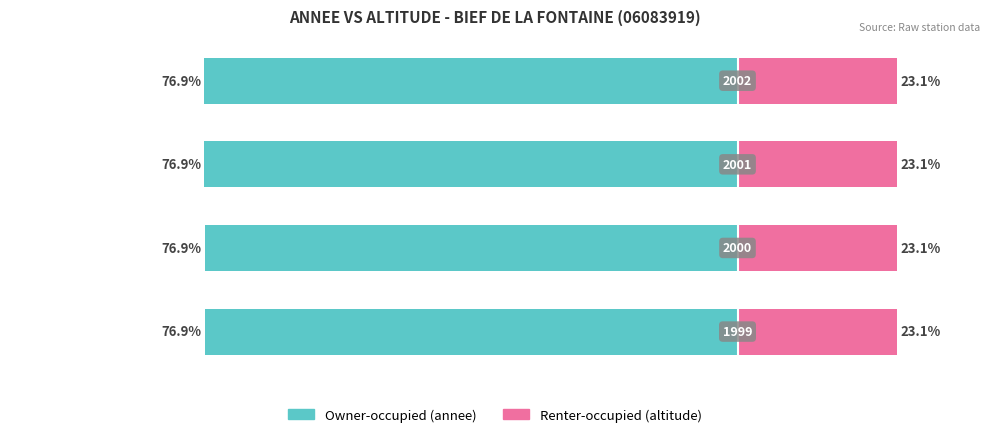

True or false: Renter-occupied has a value of 23.1 at 2.

True